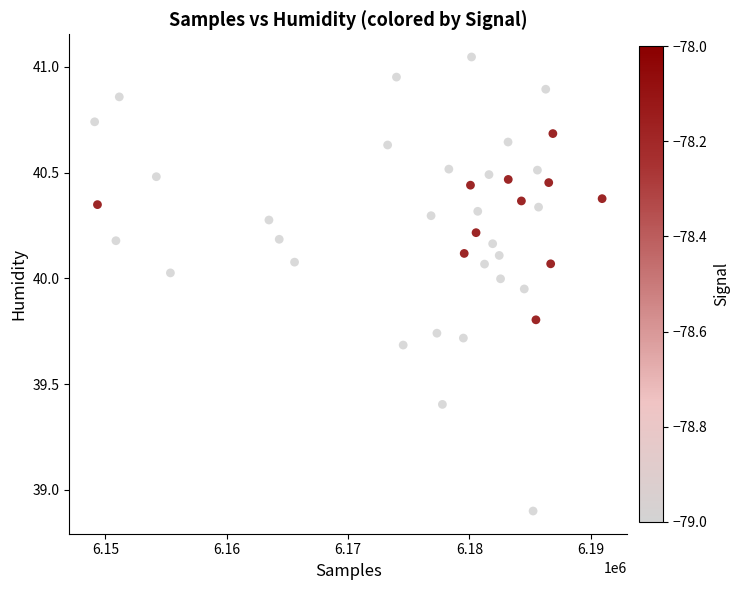

What Y value in the scatter plot is closest to 39?

38.9